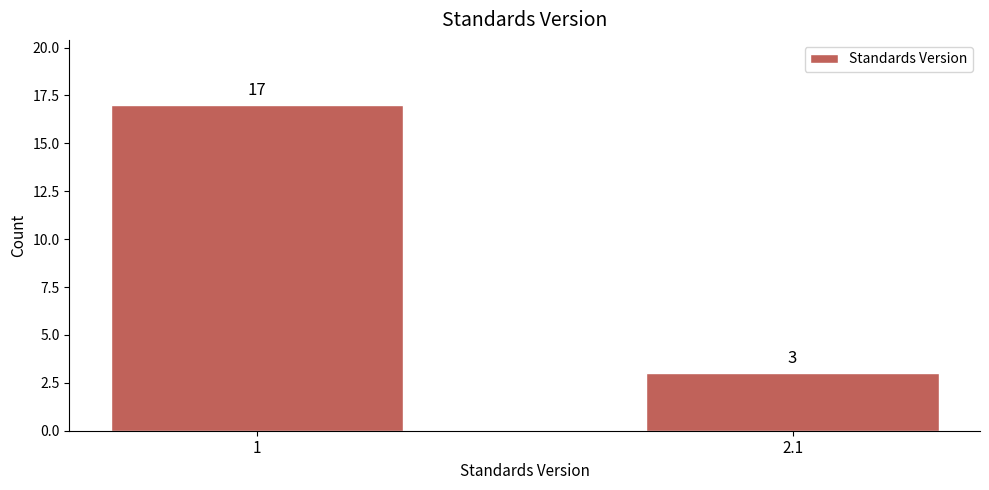

Reading left to right, what are all the values shown in this chart?

1=17	2.1=3